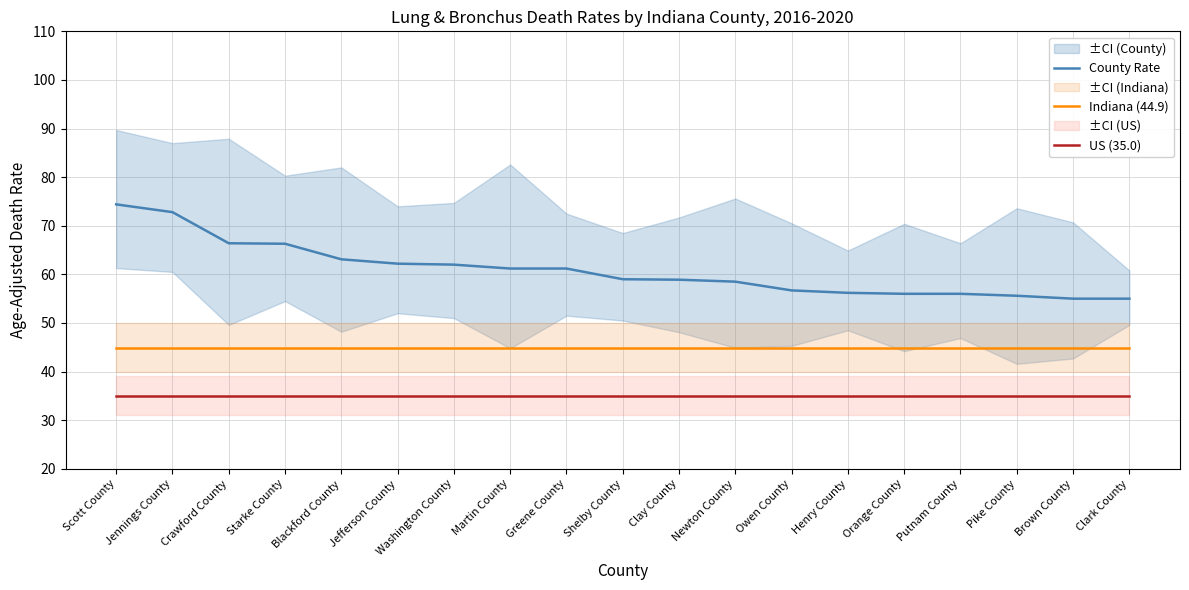

The value of Indiana (44.9) at Jennings County is 44.9. True or false?

True